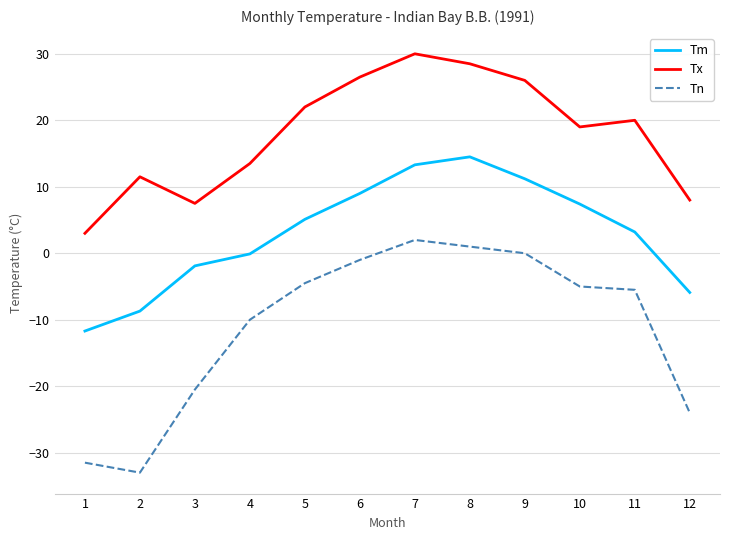

What is the sum of the Tx values at 8 and 2?

40.0